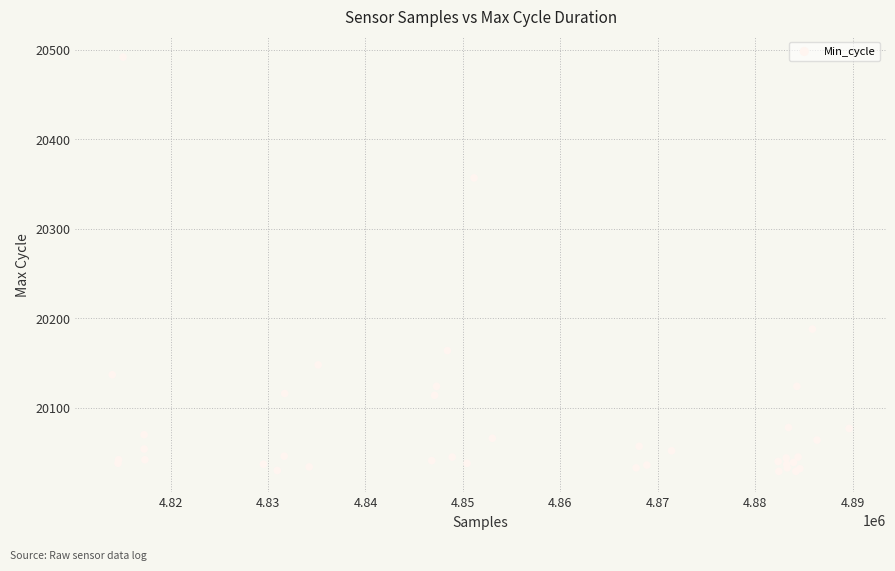

What Y value in the scatter plot is closest to 20260?

20188